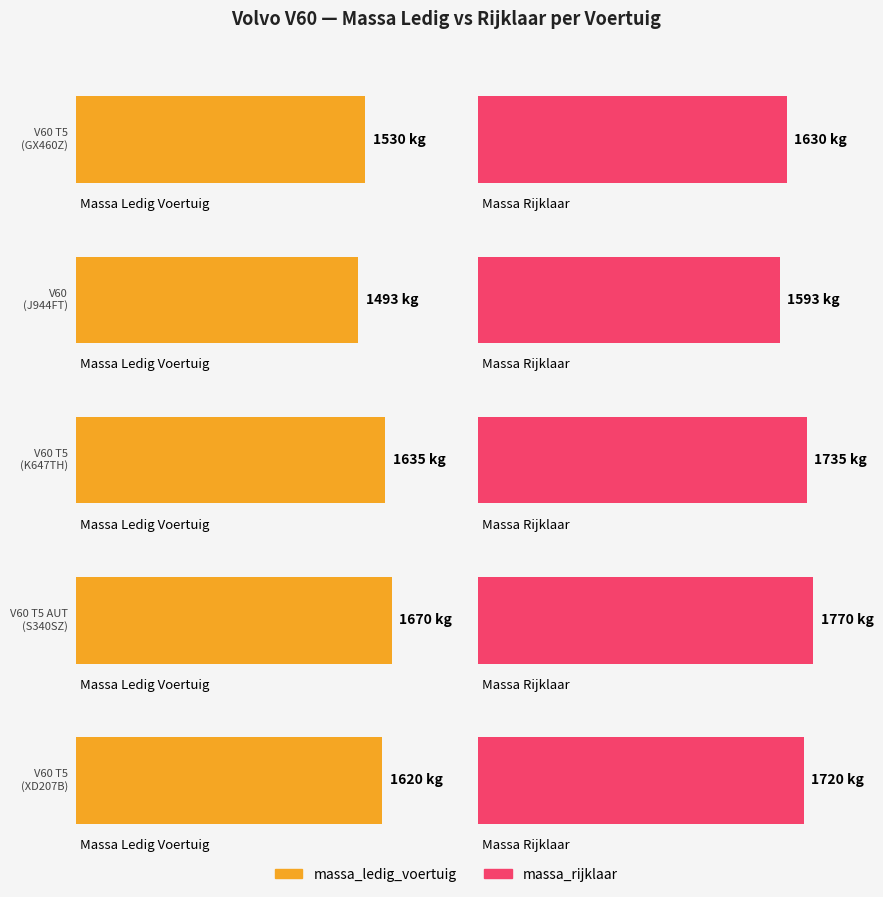

Rank the series by their average value, from highest to lowest.

massa_rijklaar, massa_ledig_voertuig